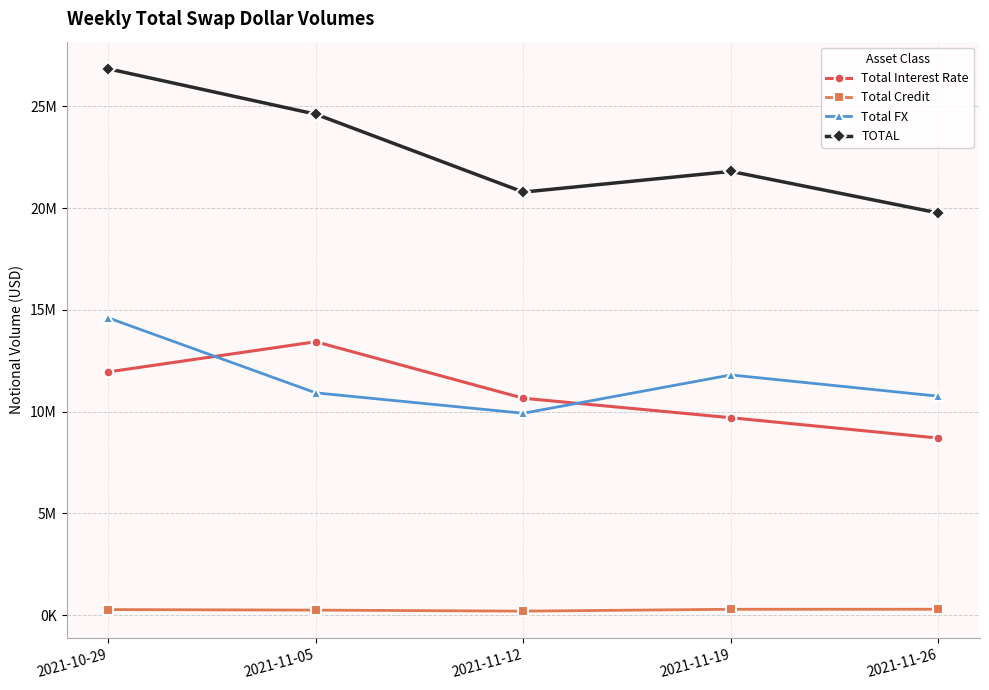

Where does the Total Credit series first go above 279933?

2021-11-19